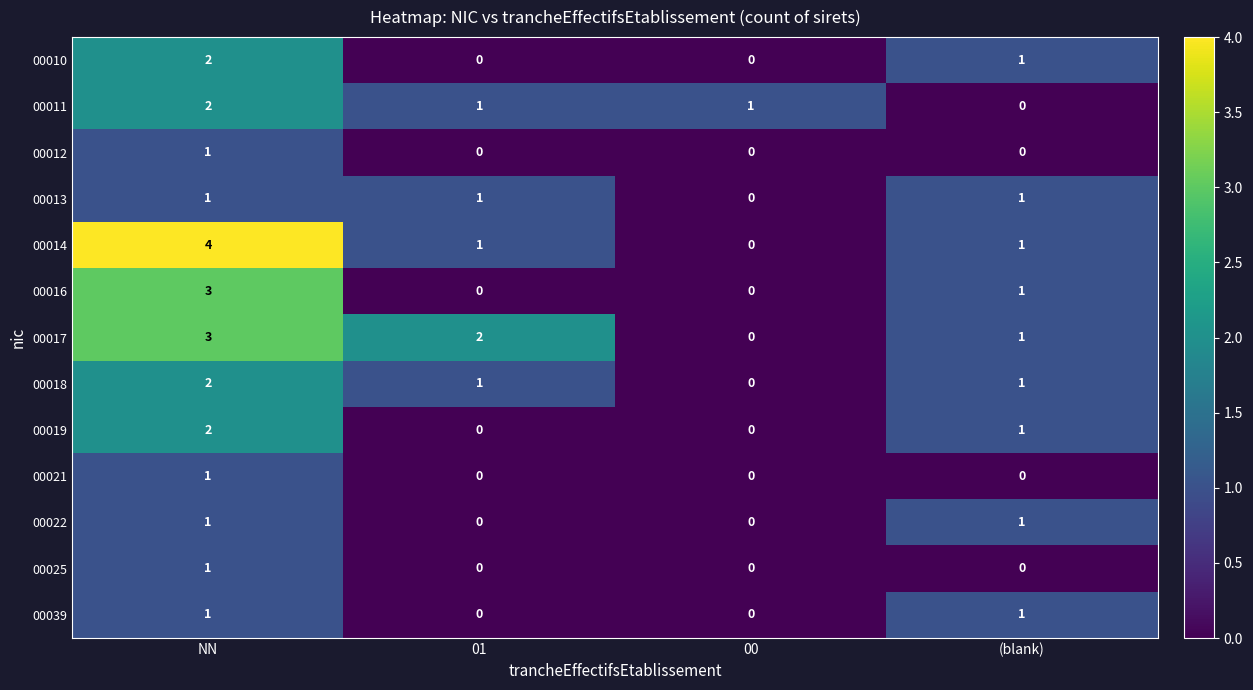

At which label is 00010 closest to 1?

(blank)